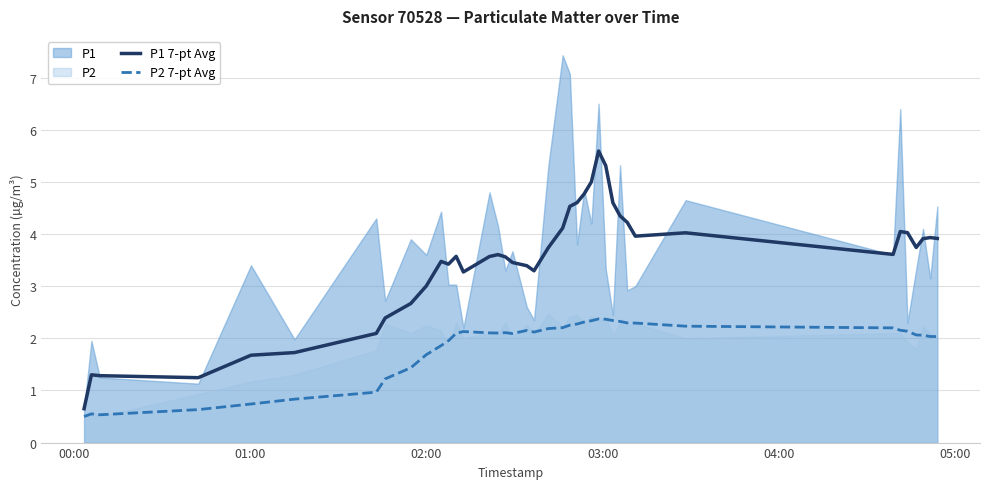

What is the difference between the second highest and second lowest values in the P2 7-pt Avg series?

1.8